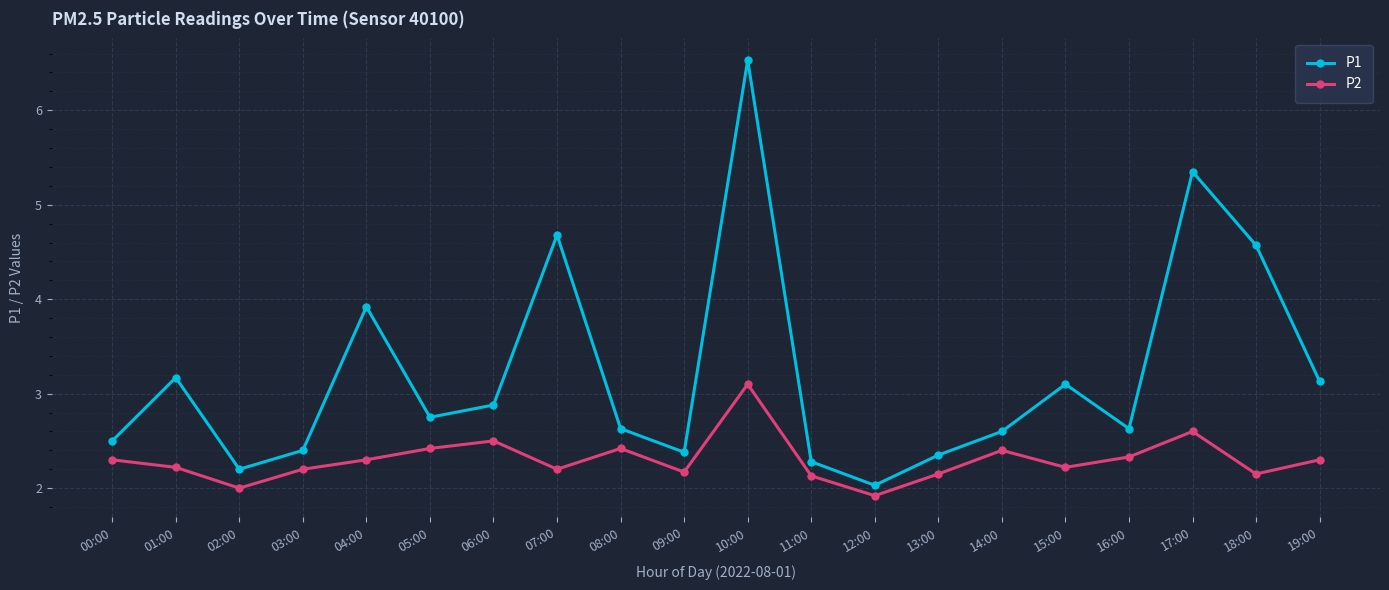

Where is the first local minimum for P1?

02:00